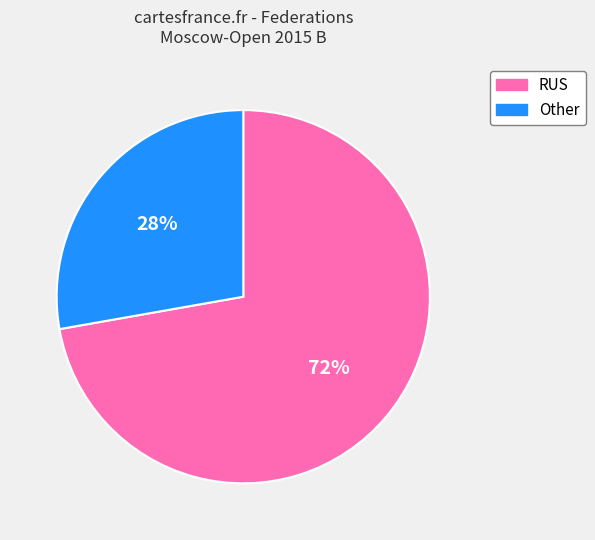

To the nearest percent, what is the average slice percentage?

50%